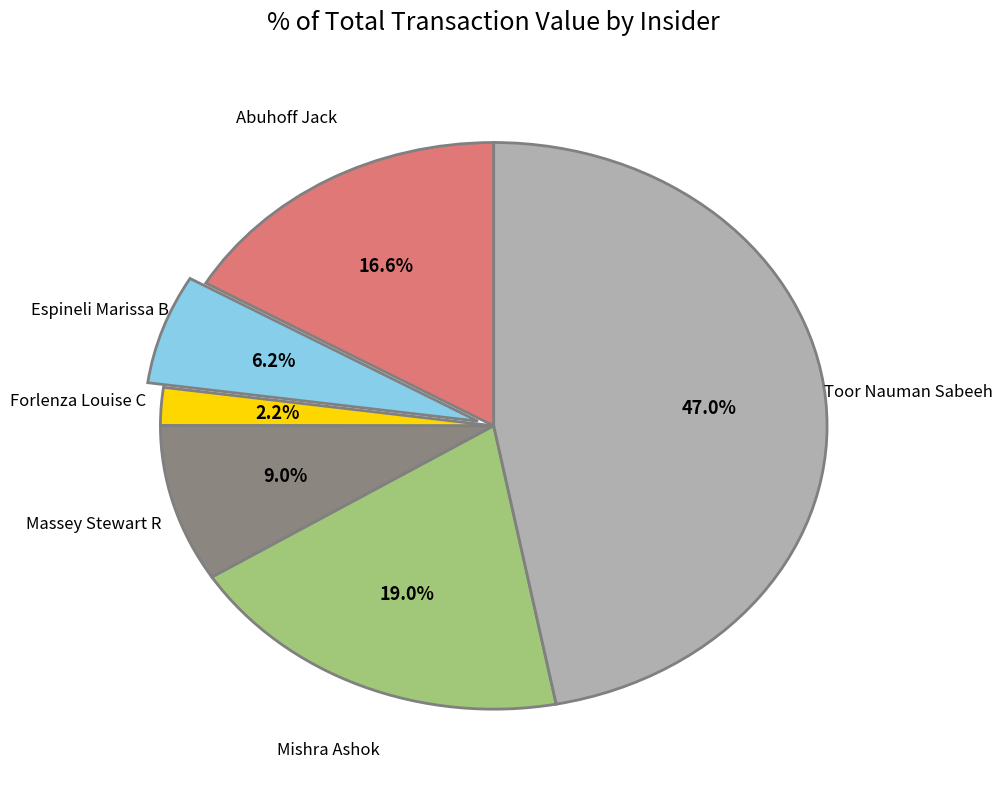

Which slice is the largest?

Toor Nauman Sabeeh